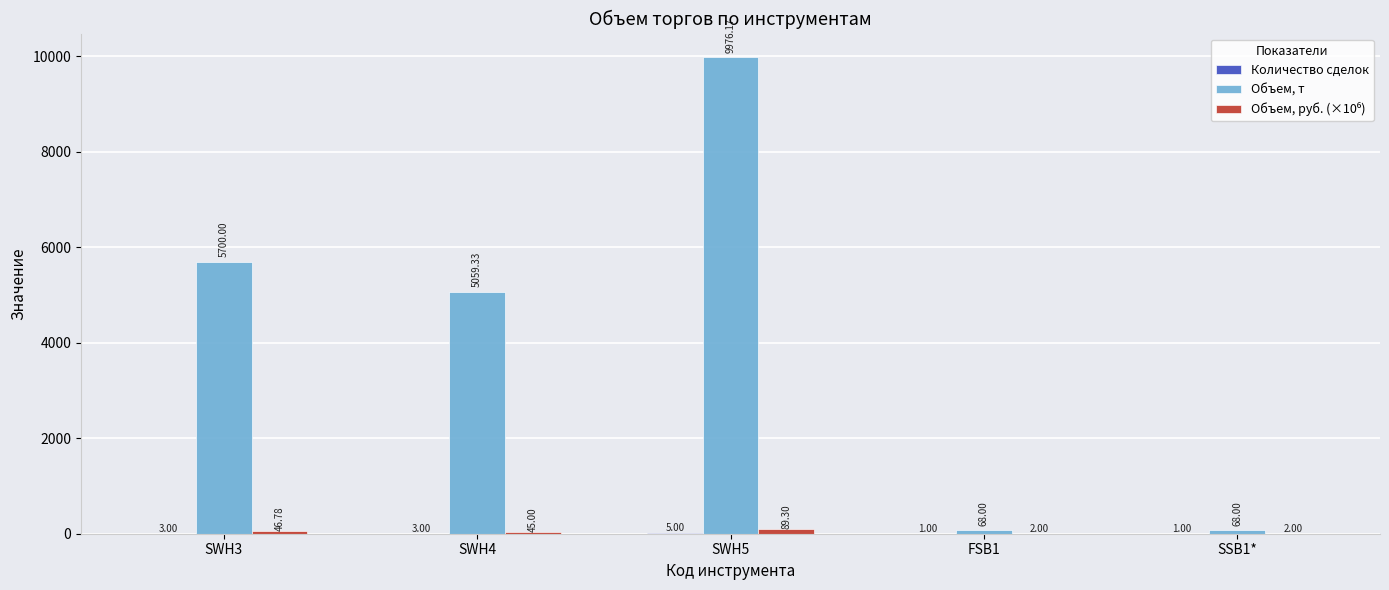

Which series has the largest total across all categories?

Объем, т